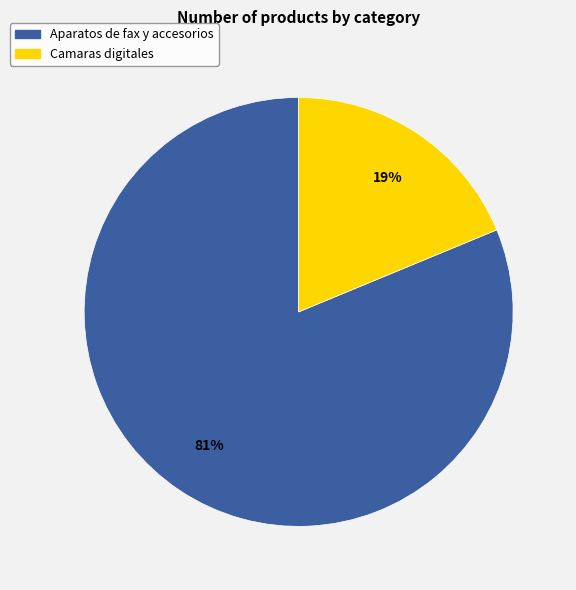

How many slices are in this pie chart?

2